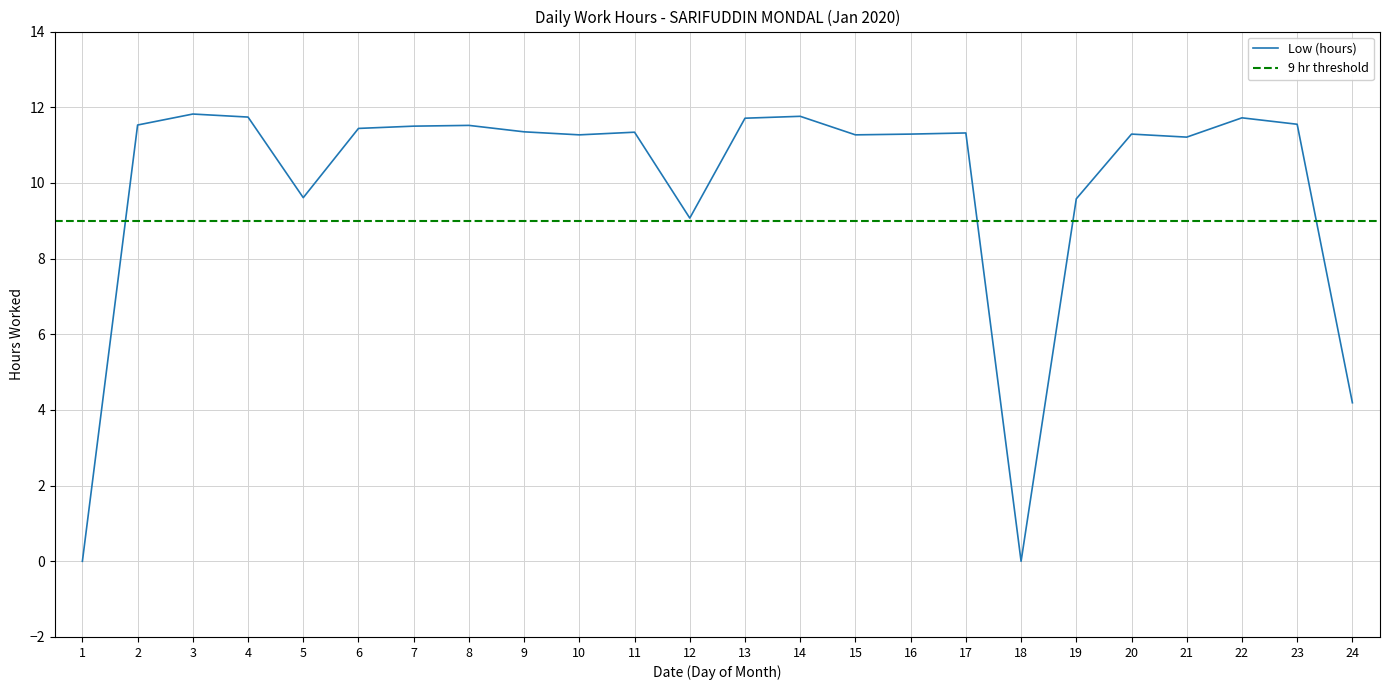

What is the value of the 5th point from the left?

9.6